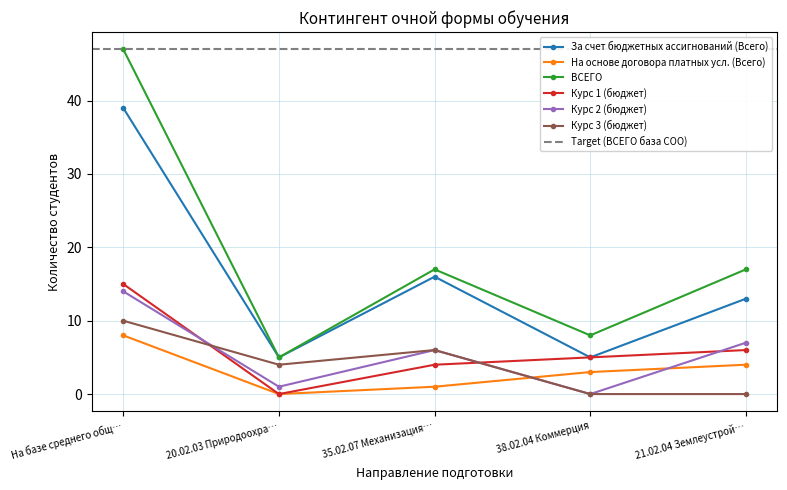

Which category has the lowest value in the Курс 1 (бюджет) series?

20.02.03 Природоохра…